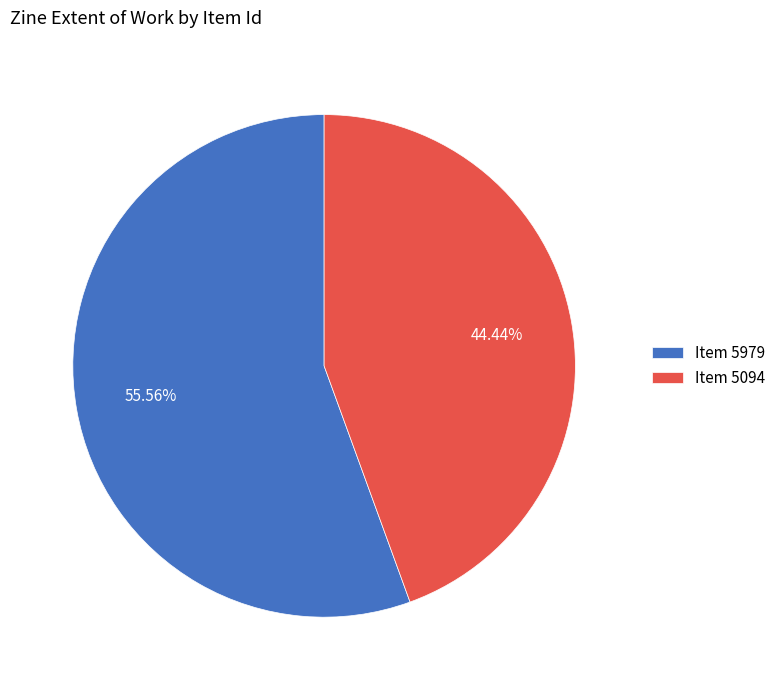

What is the majority slice?

Item 5979